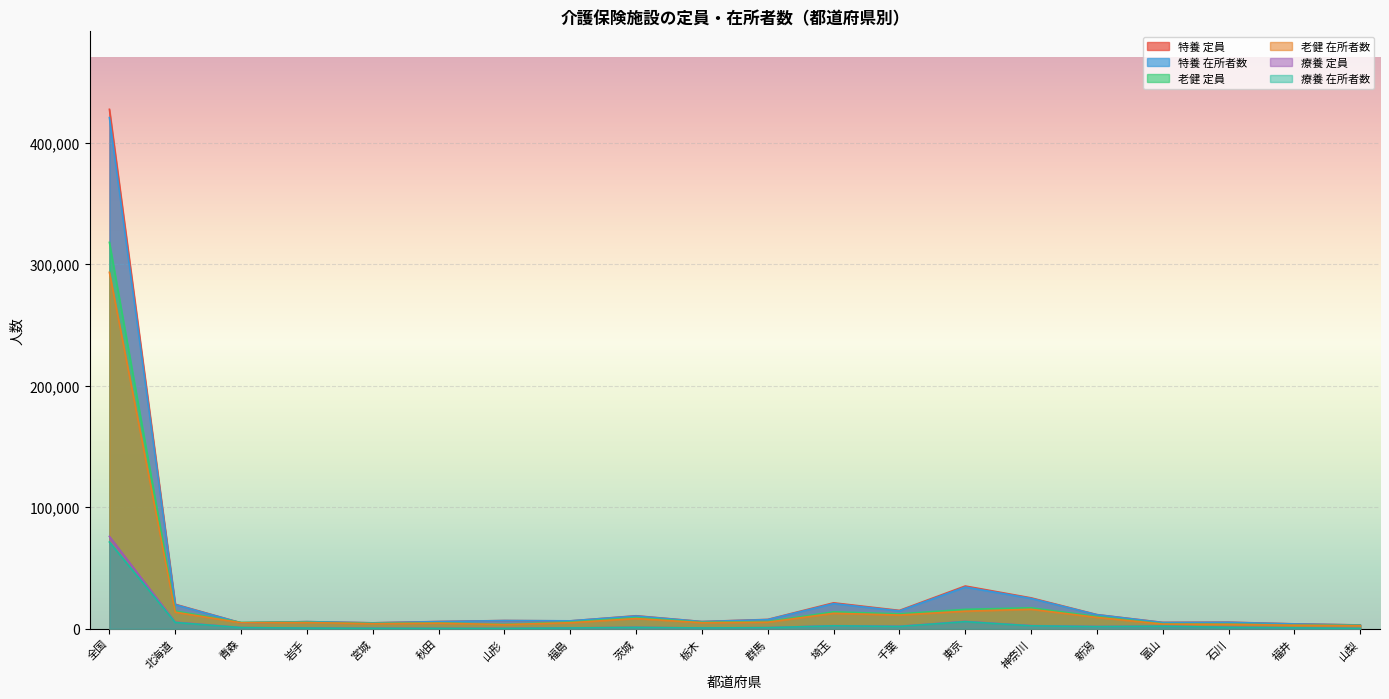

The value of 介護老人保健施設_定員 at 富山 is 4122. True or false?

True